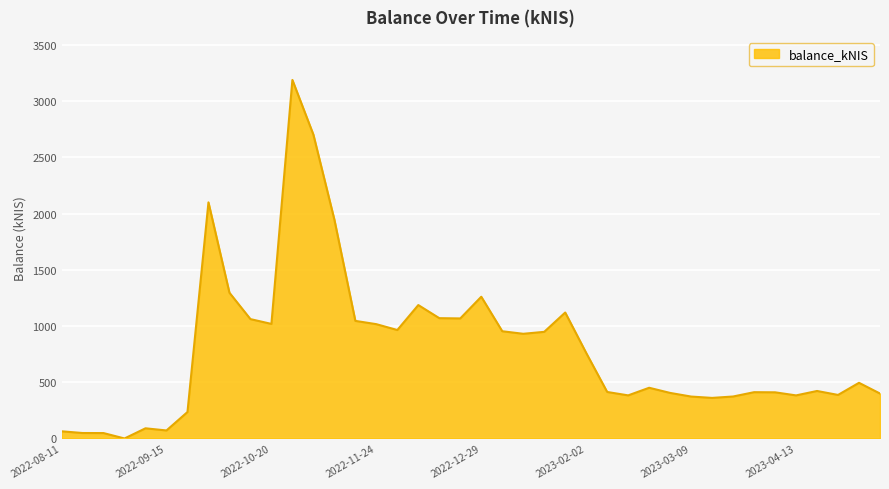

What is the difference between the maximum and minimum values?

3188.5